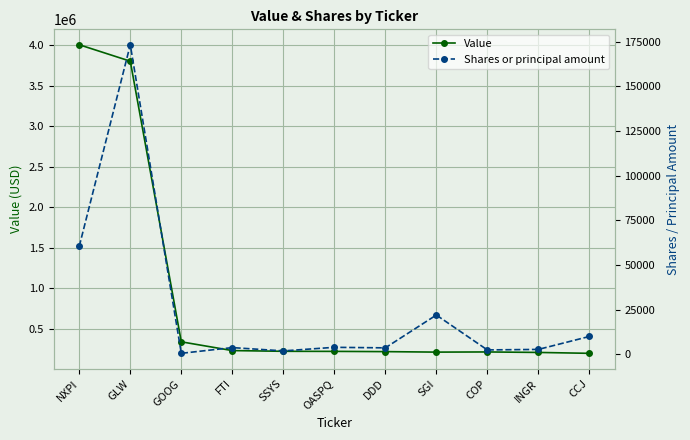

At which label does Value first exceed 221000?

NXPI